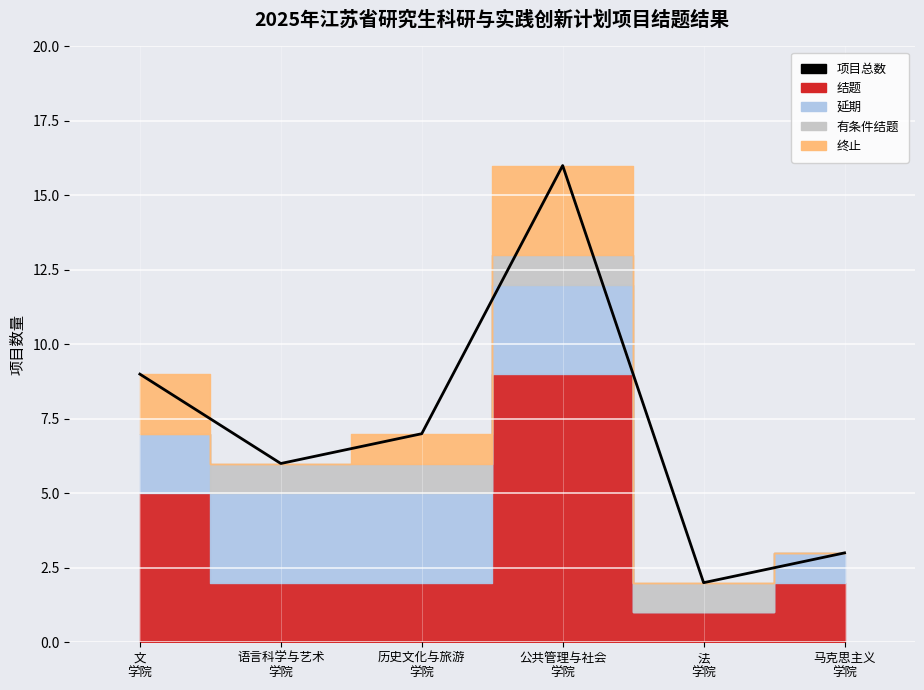

List the labels in order of value, smallest first.

法
学院, 马克思主义
学院, 语言科学与艺术
学院, 历史文化与旅游
学院, 文
学院, 公共管理与社会
学院